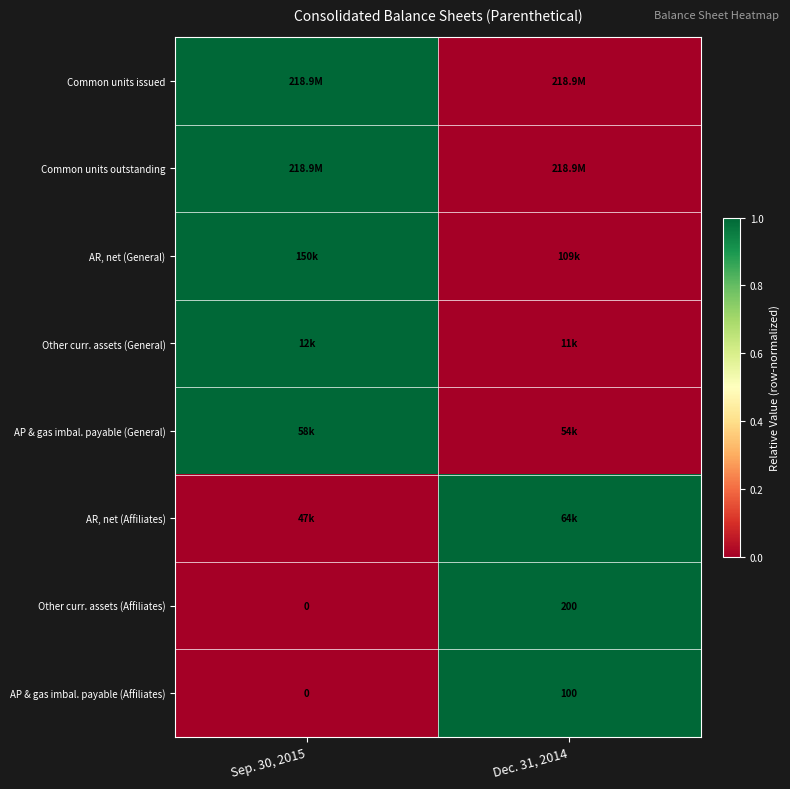

Read the Other curr. assets (Affiliates) value at Dec. 31, 2014.

200